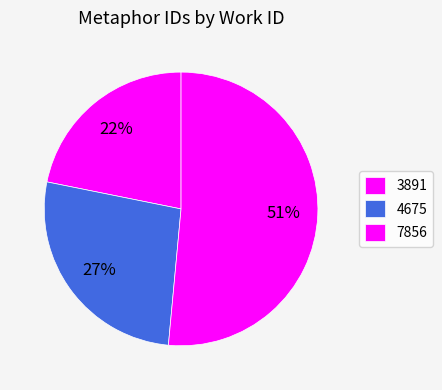

How many slices are in this pie chart?

3